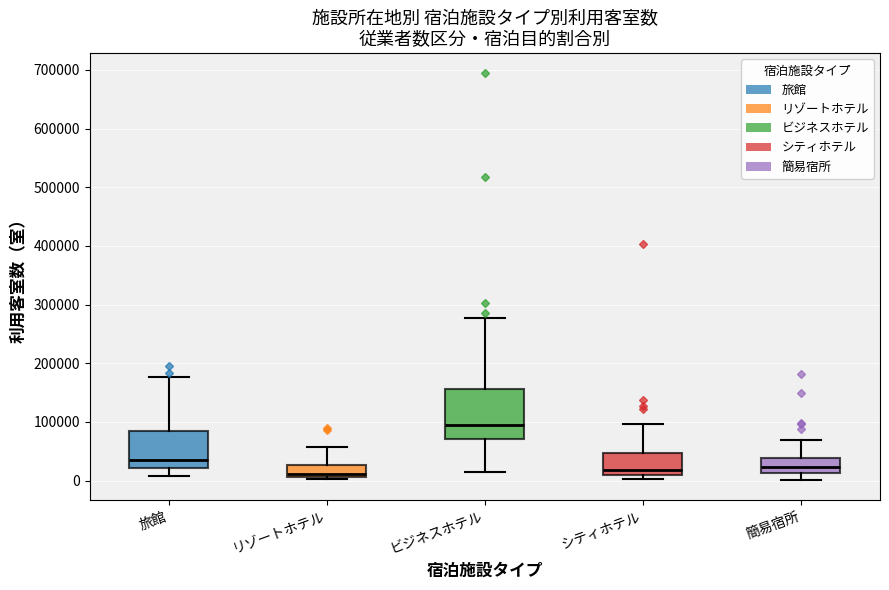

Which box's median line is the highest?

ビジネスホテル